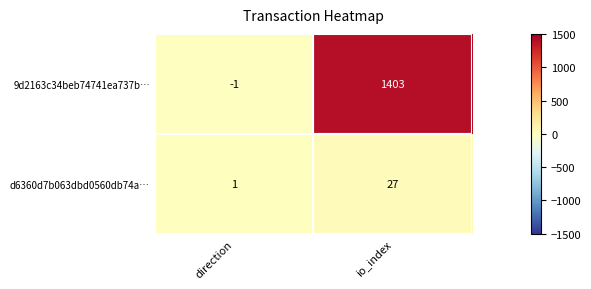

What is the sum of the 9d2163c34beb74741ea737b… values at direction and io_index?

1402